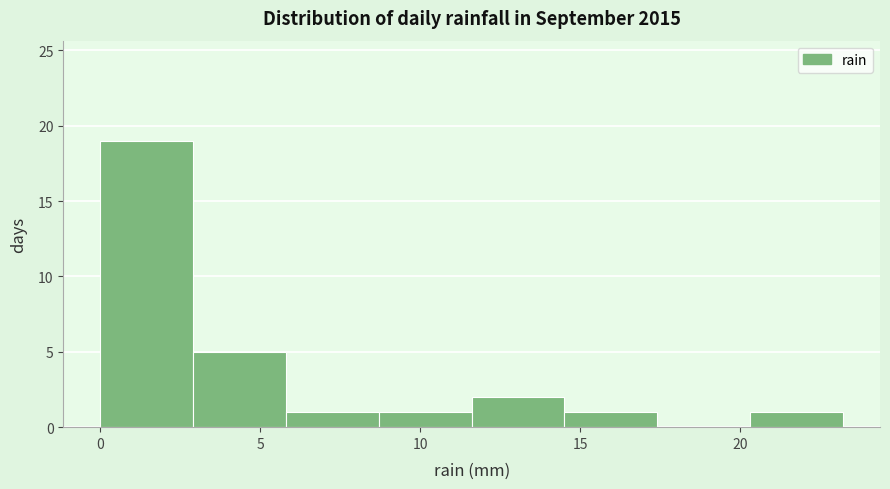

What is the height of the bar covering 8.7 to 11.6 on the x-axis? Neither the bar edges nor the heights are printed on the chart, so give them approximately, as read against the axes.

1